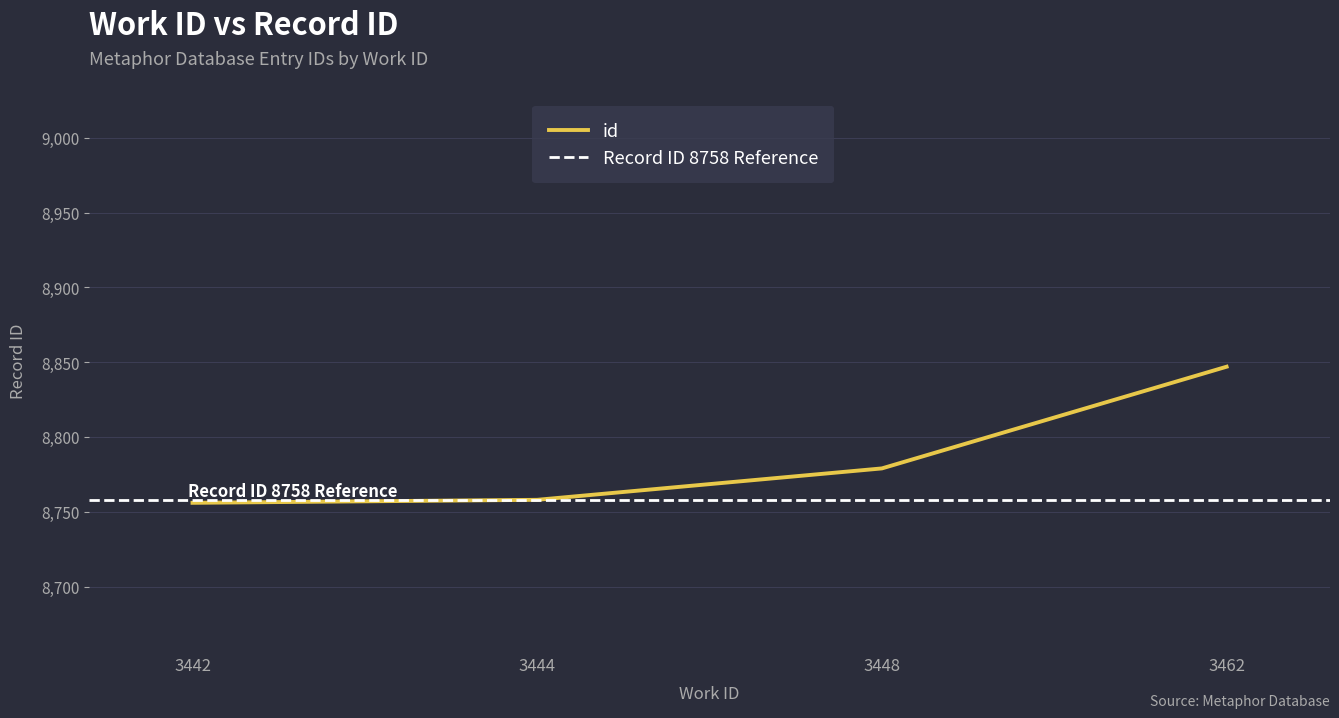

Approximately how many times larger is the value at 3444 compared to 3442?

1.0